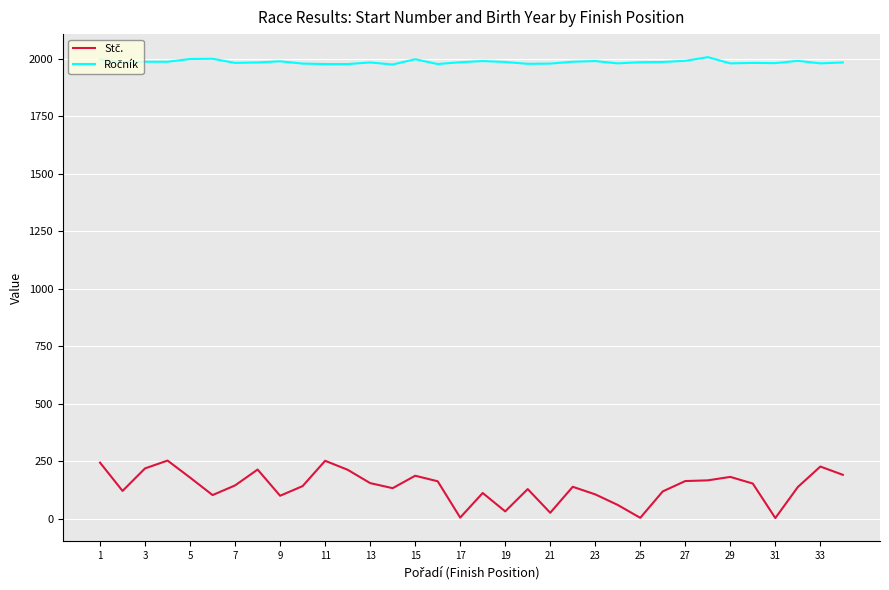

What is the greatest value displayed?

2008